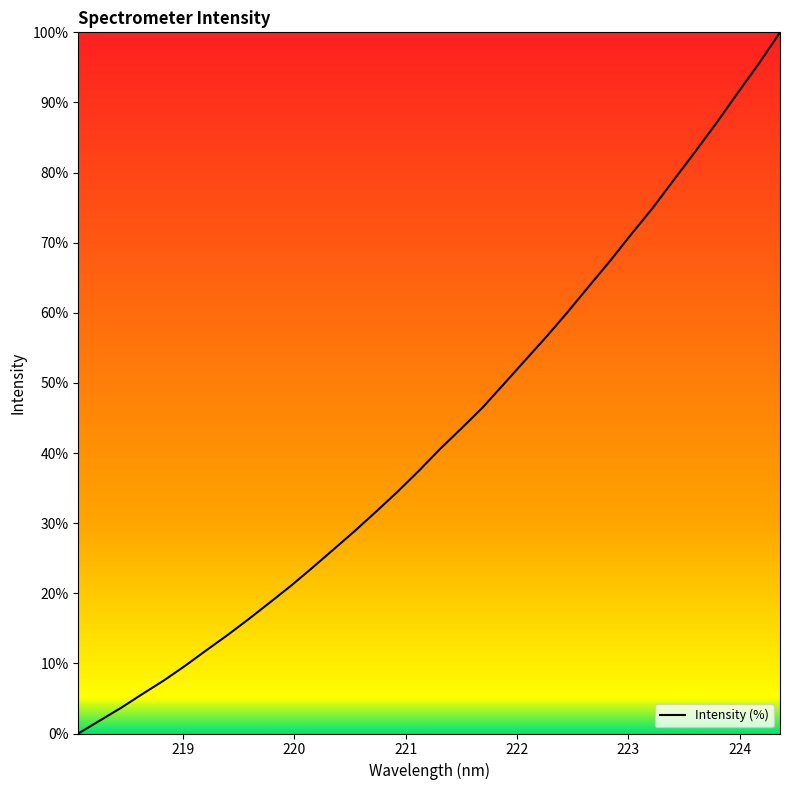

What is the maximum value shown in the chart?

100.0